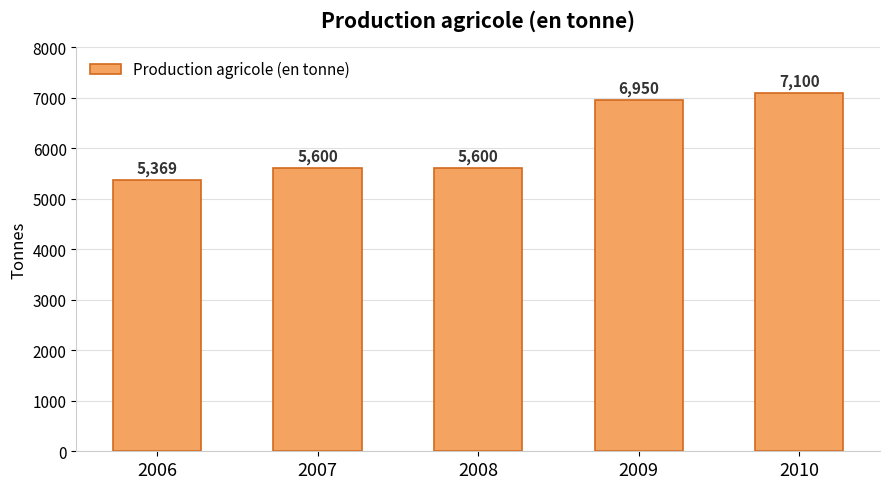

Is it true that the value at 2010 is 7100?

True